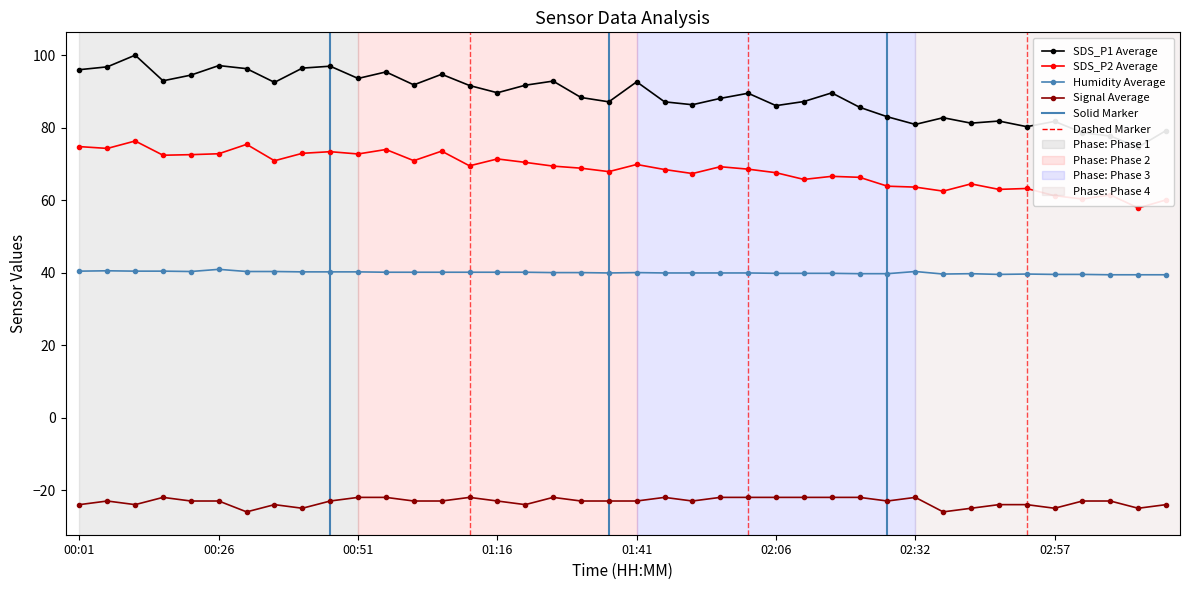

The Signal Average series shows -13.9 at 29. True or false?

False